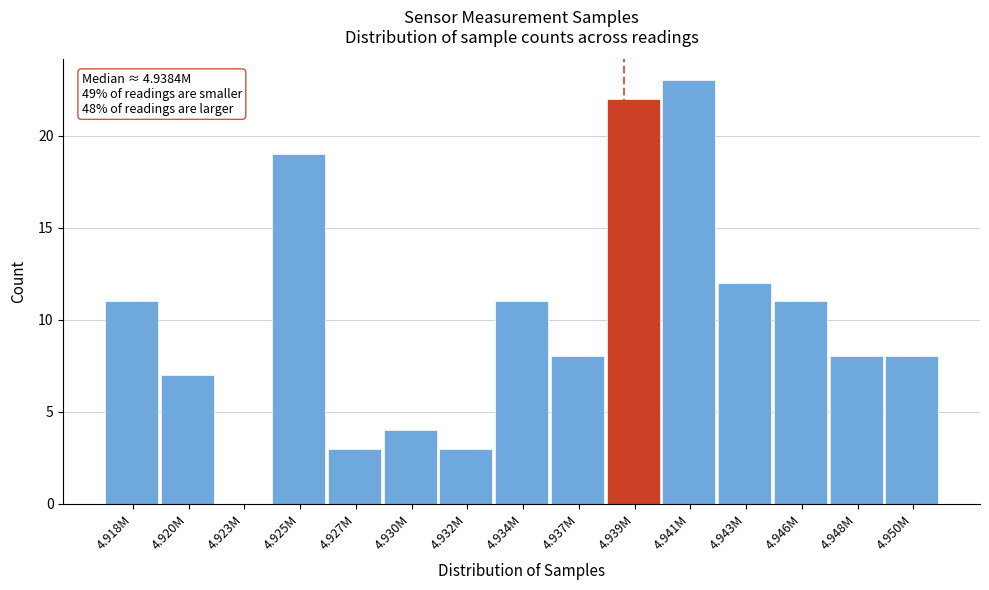

Reading right to left, extract all data points from this chart.

4.950M=8	4.948M=8	4.946M=11	4.943M=12	4.941M=23	4.939M=22	4.937M=8	4.934M=11	4.932M=3	4.930M=4	4.927M=3	4.925M=19	4.923M=0	4.920M=7	4.918M=11